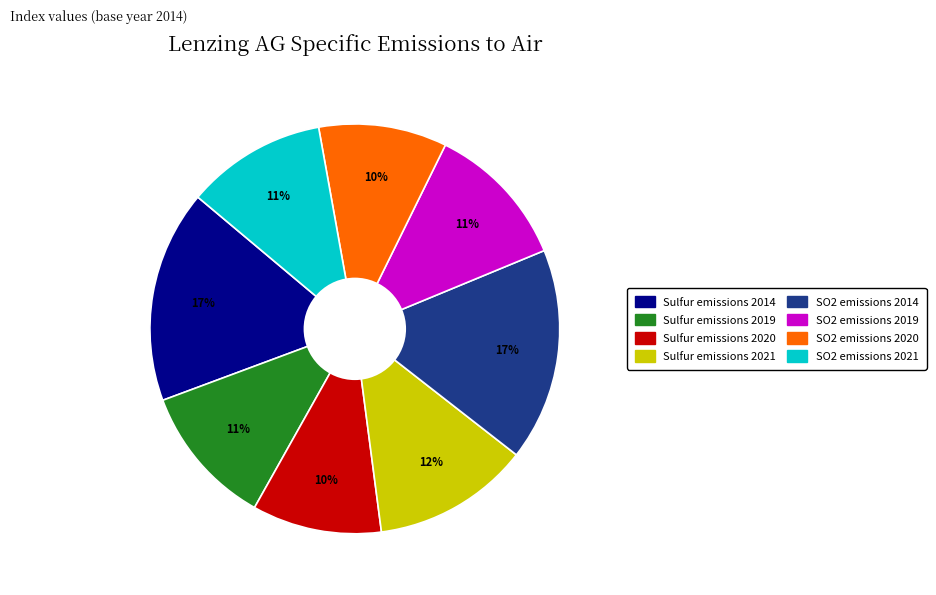

How many slices are in this pie chart?

8